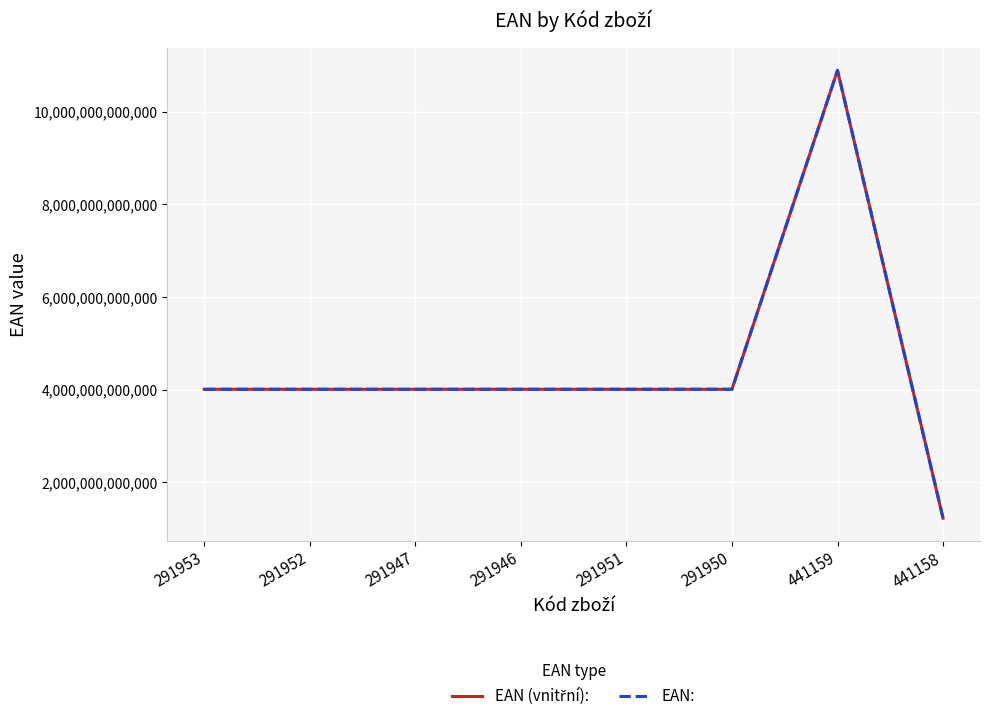

Does the chart display data point markers on the line(s)?

No